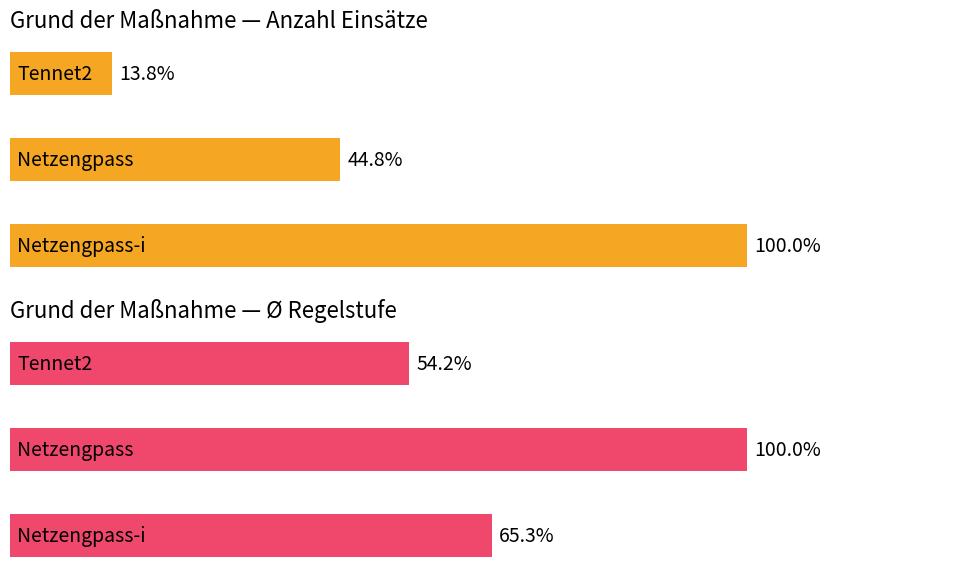

Are the bars horizontal?

Yes